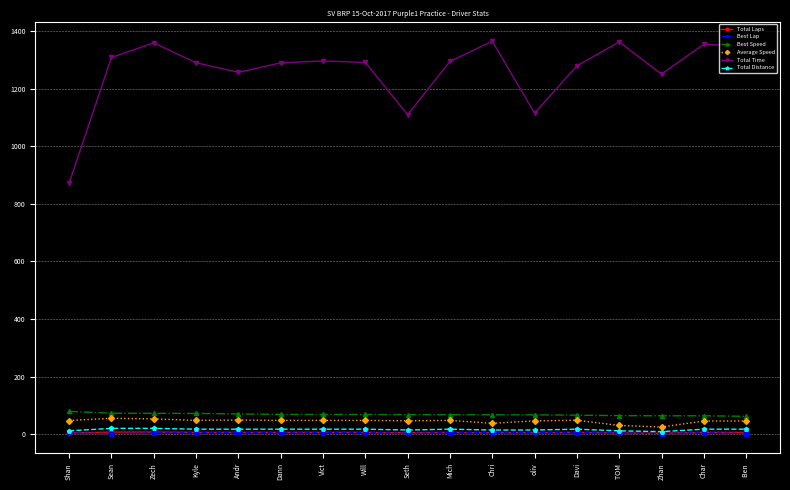

What is the minimum value for Total Distance?

8.6